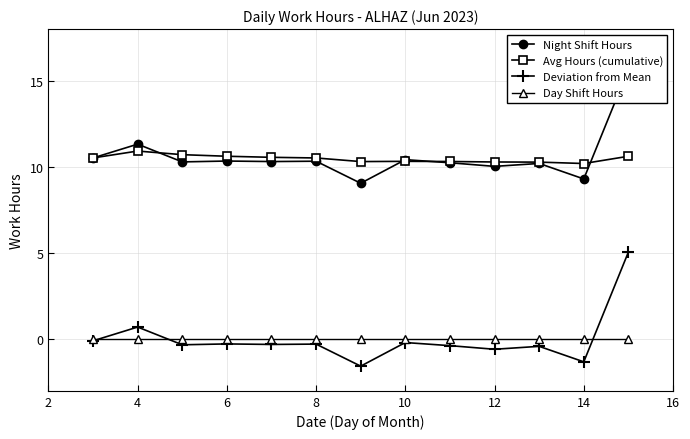

The value of Avg Hours (cumulative) at 4 is 3.9. True or false?

False